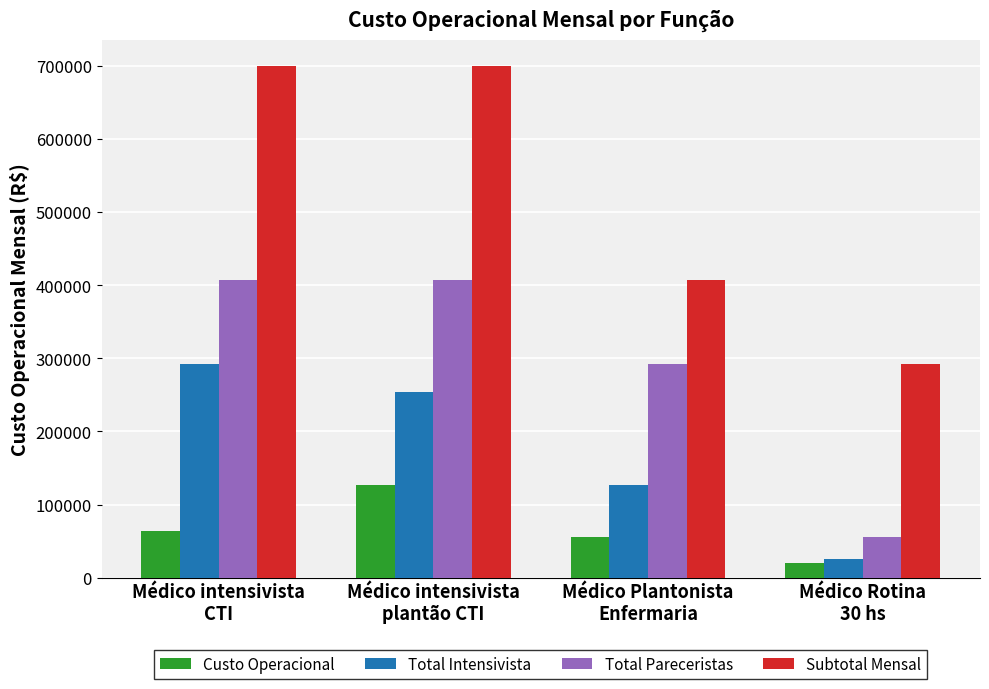

How many categories are shown in the chart?

4